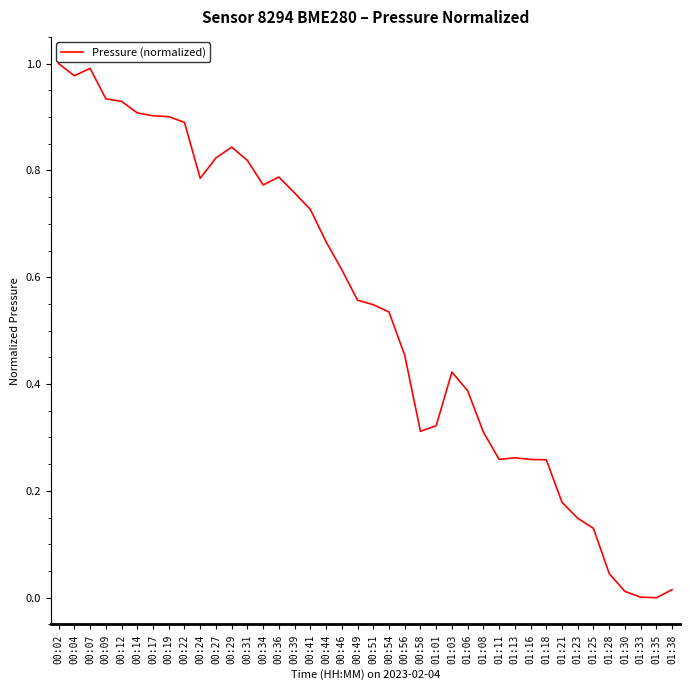

What is the sum of the values at 00:04 and 00:56?

1.4